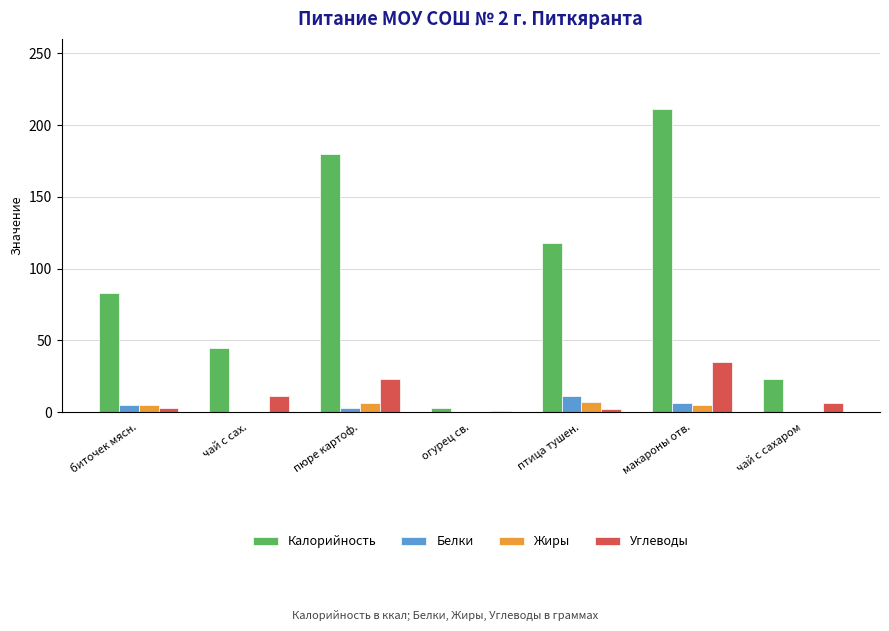

What is the difference between the Жиры values at макароны отв. and птица тушен.?

2